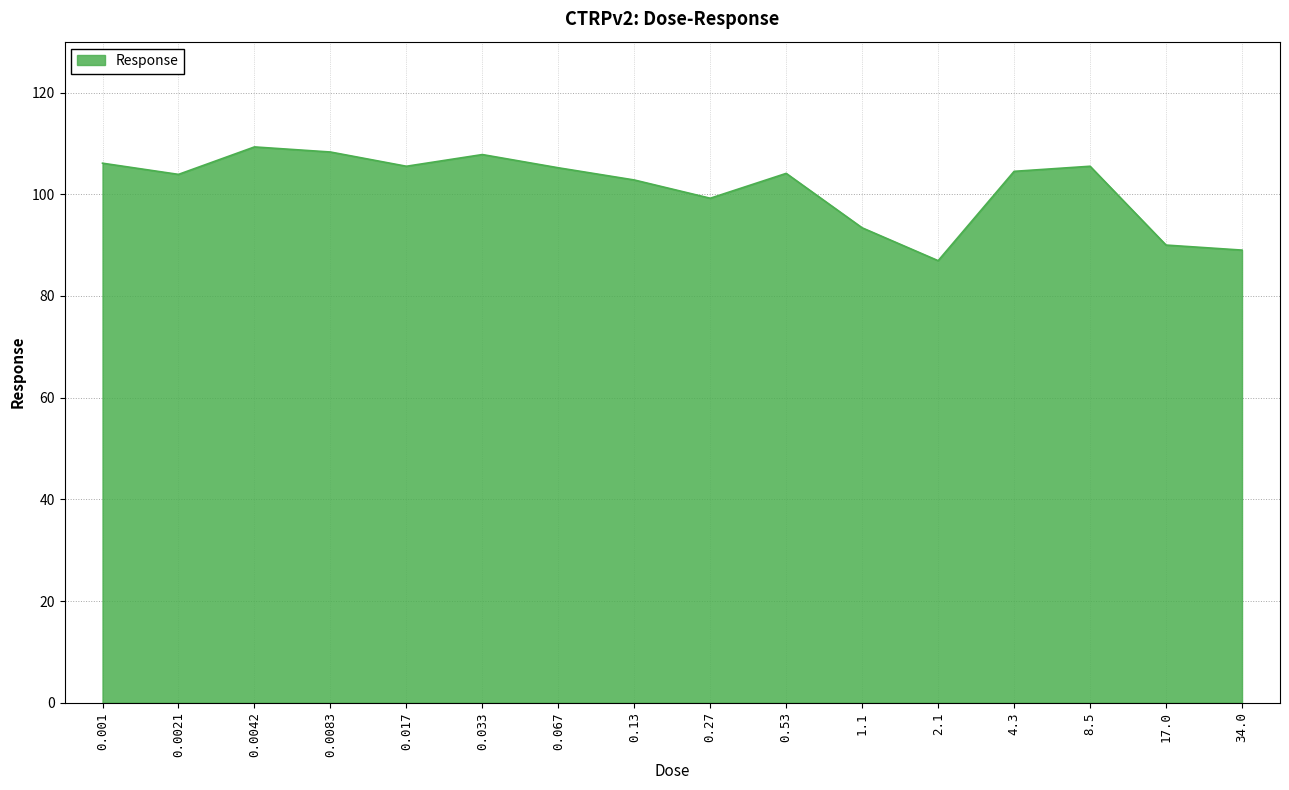

What is the difference between the values at 34.0 and 0.017?

16.5